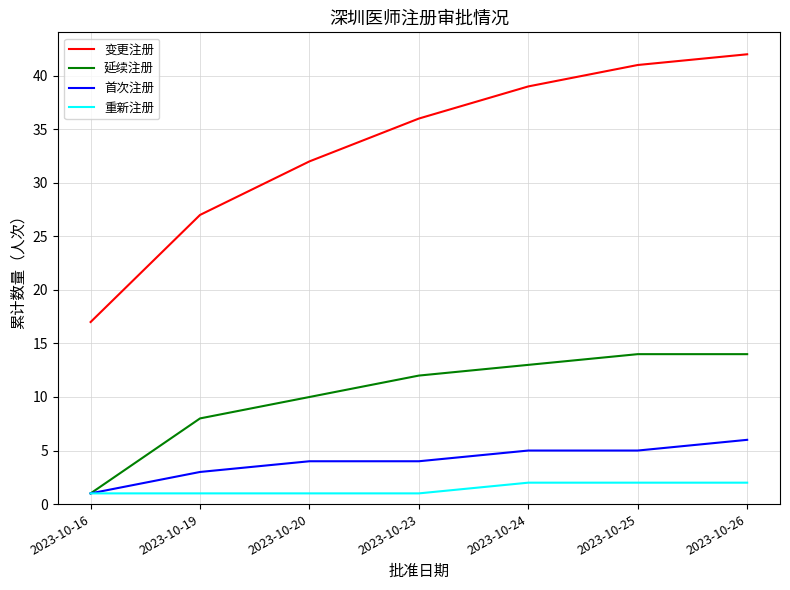

True or false: 延续注册 has a value of 10 at 2023-10-20.

True